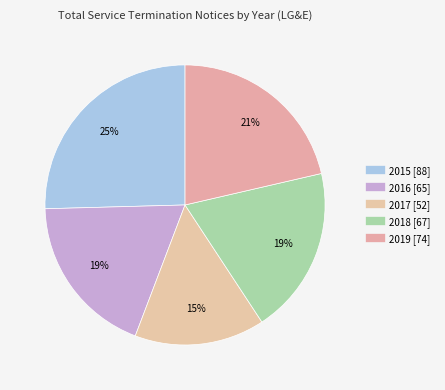

The 2019 slice represents 21% of the pie. True or false?

True